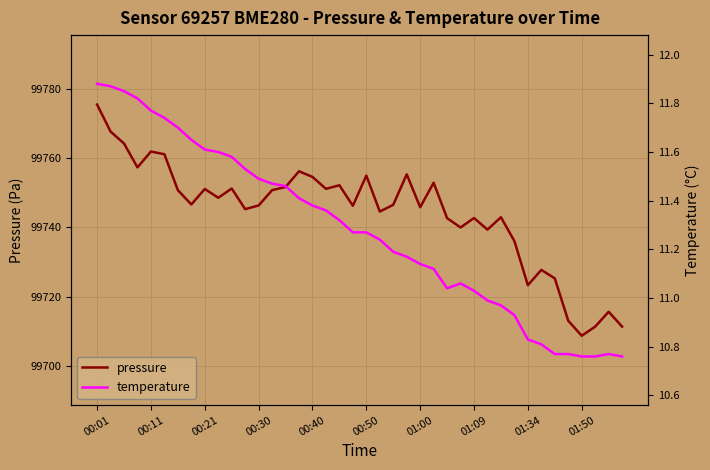

How many interior local valleys does the pressure series have?

12